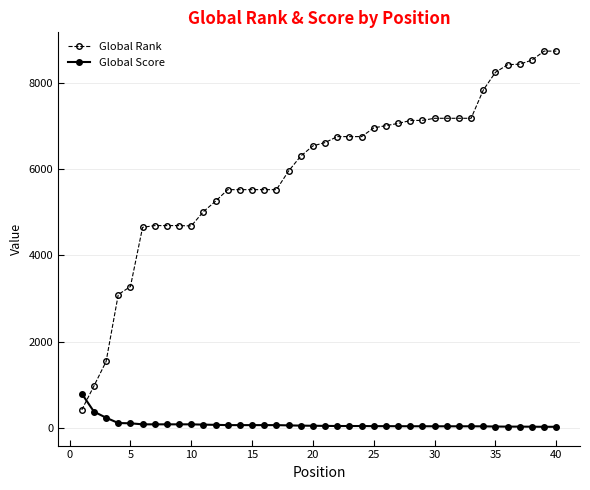

What is the difference between the second highest and minimum values in the Global Rank series?

8305